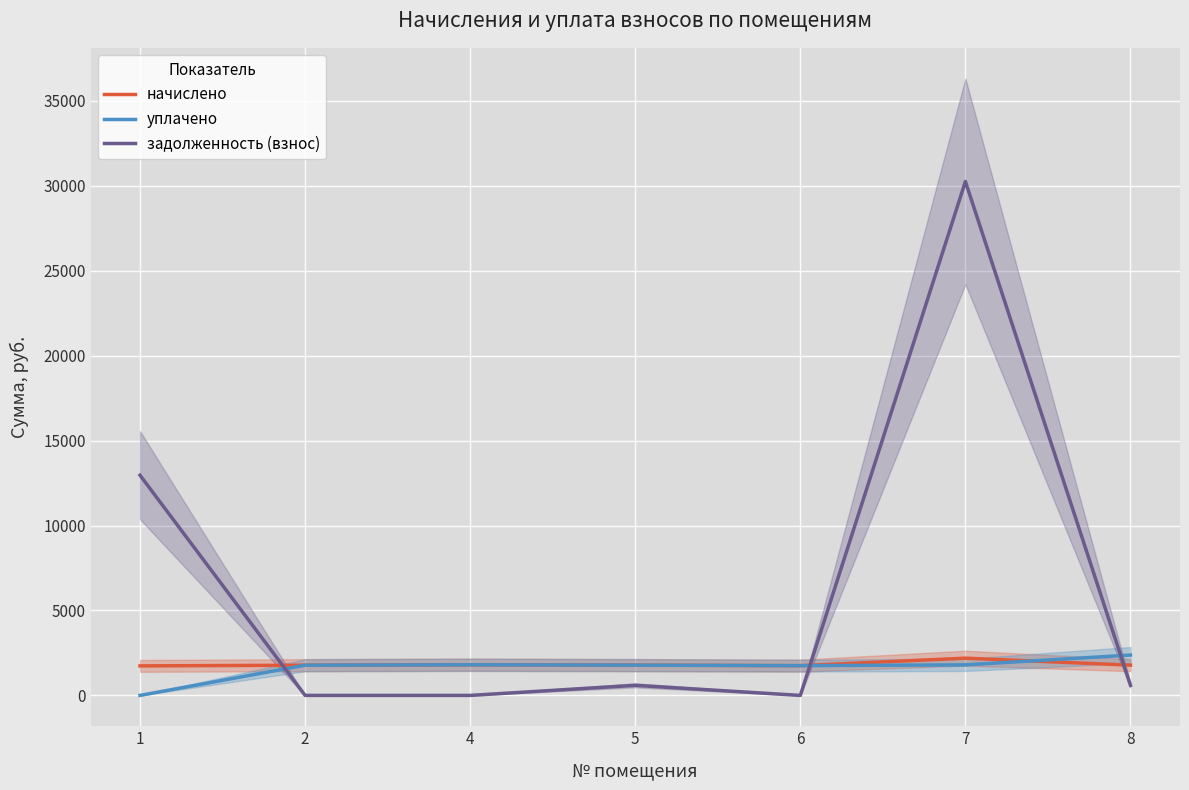

Reading right to left, extract all data points from this chart.

начислено: 1781.7	2192.3	1752.4	1781.7	1803.7	1778.0	1737.7
уплачено: 2375.6	1797.8	1752.4	1781.7	1803.7	1778.0	0.0
задолженность (взнос): 593.9	30255.1	0.0	593.9	0.0	0.0	12961.5